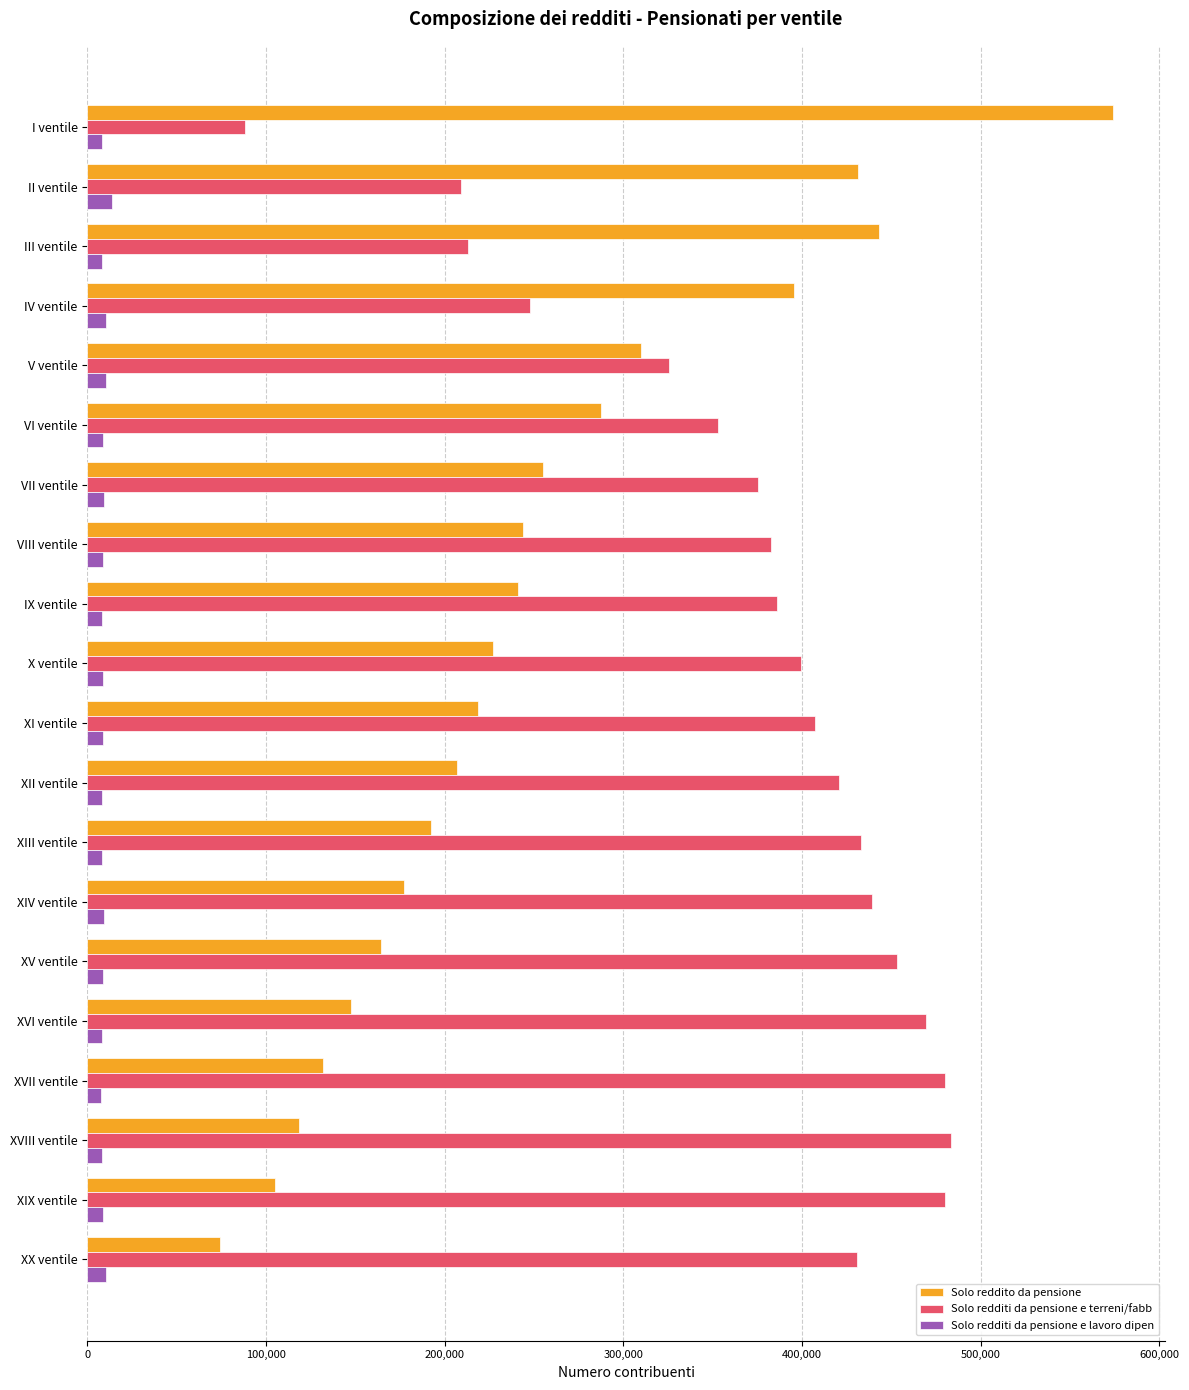

At XV ventile, list the series in order from largest to smallest.

Solo redditi da pensione e terreni/fabb, Solo reddito da pensione, Solo redditi da pensione e lavoro dipen